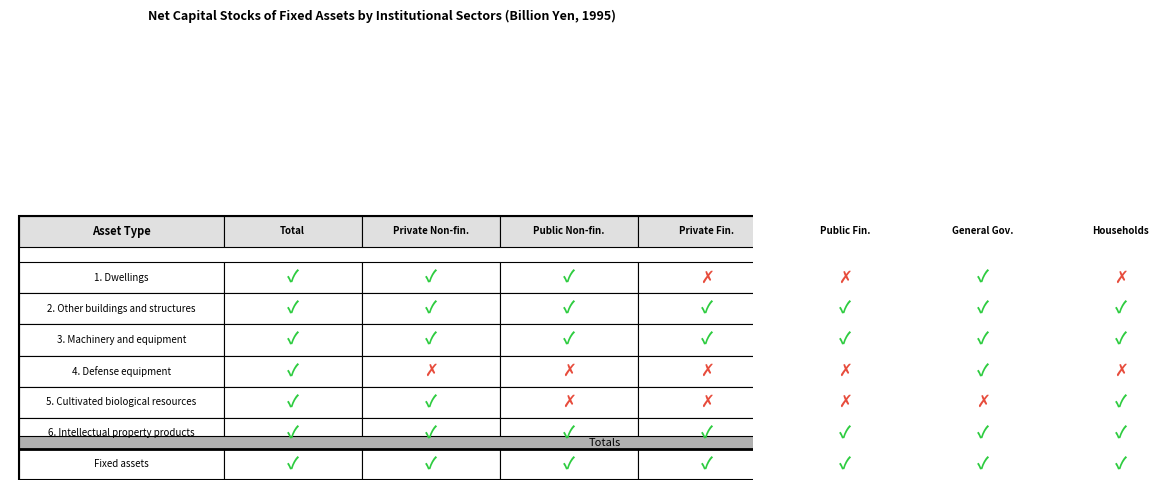

Count the number of categories in the chart.

7